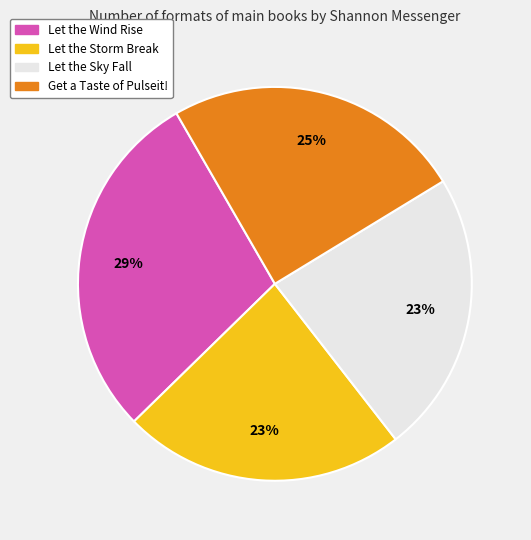

Approximately how many times larger is the value at Let the Sky Fall compared to Get a Taste of Pulseit!?

0.9